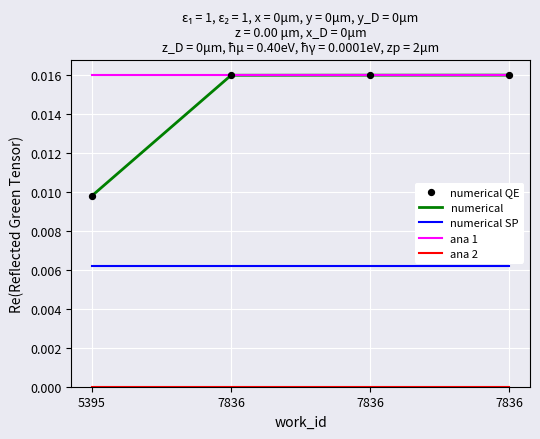

Does the chart have visible grid lines?

Yes